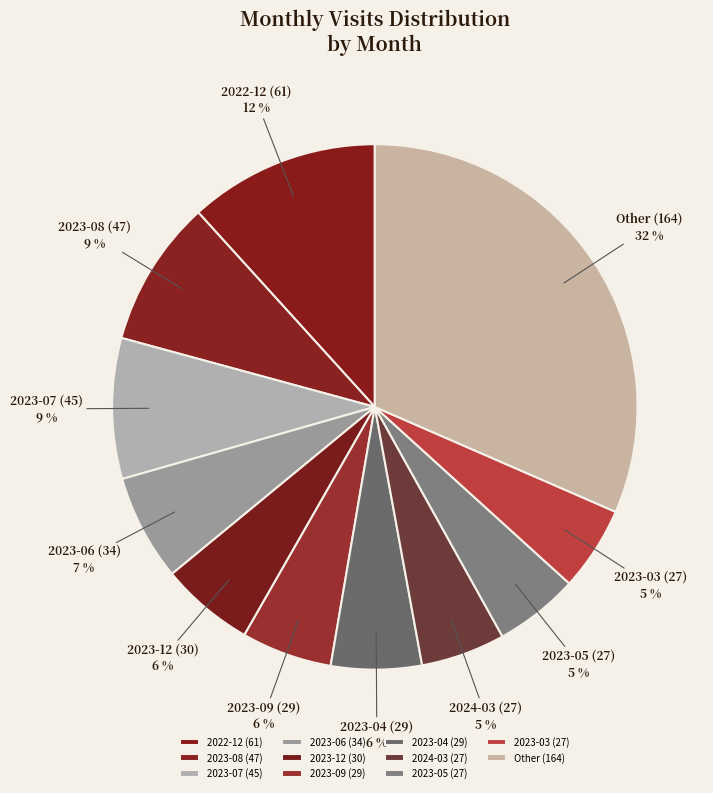

Is it true that 2023-04 is 11% of the pie?

False